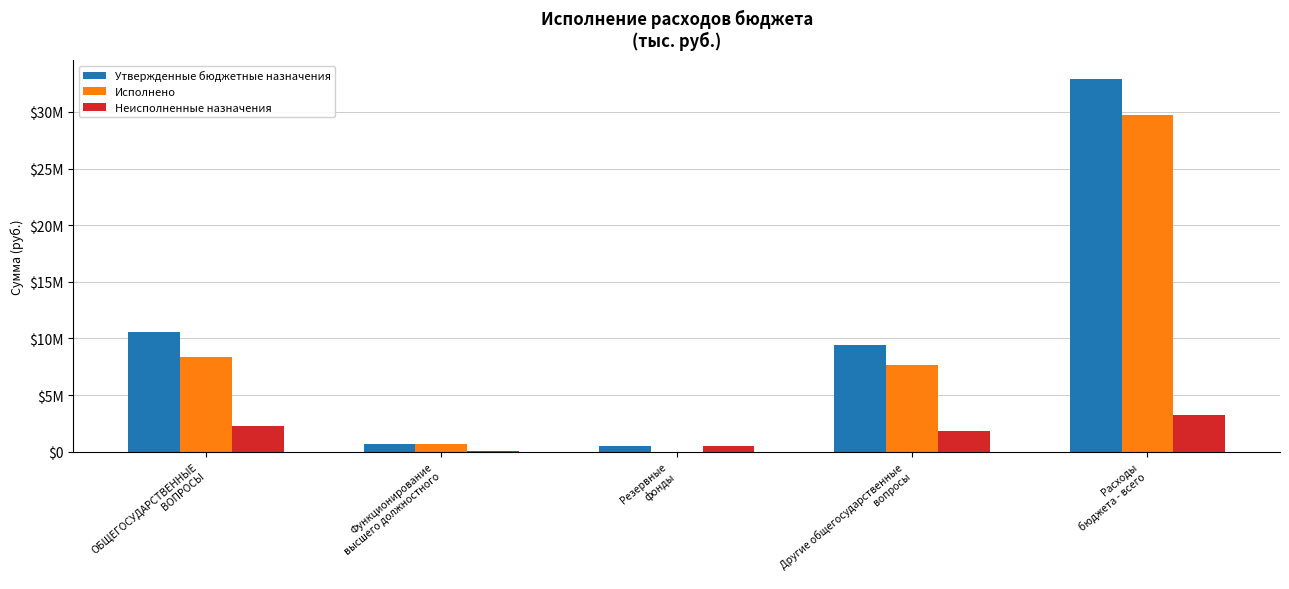

Does the chart contain stacked bars?

No